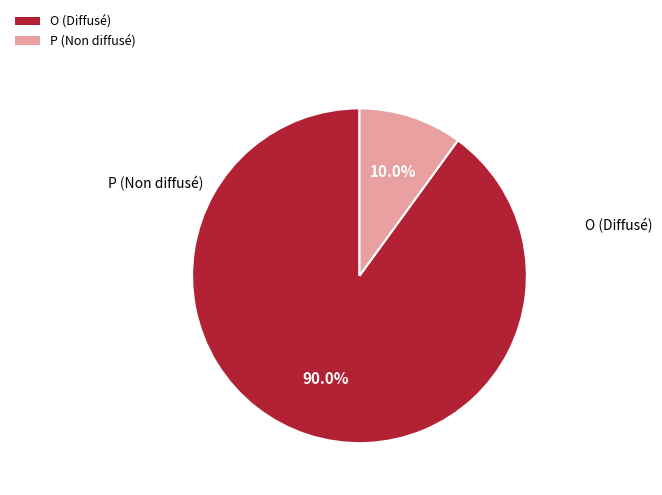

To the nearest percent, what percentage of the pie is O?

90%